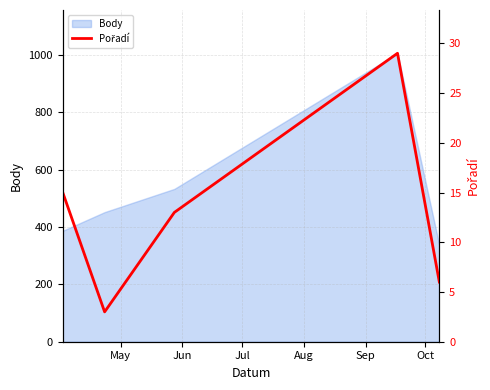

What is the minimum value for Body?

336